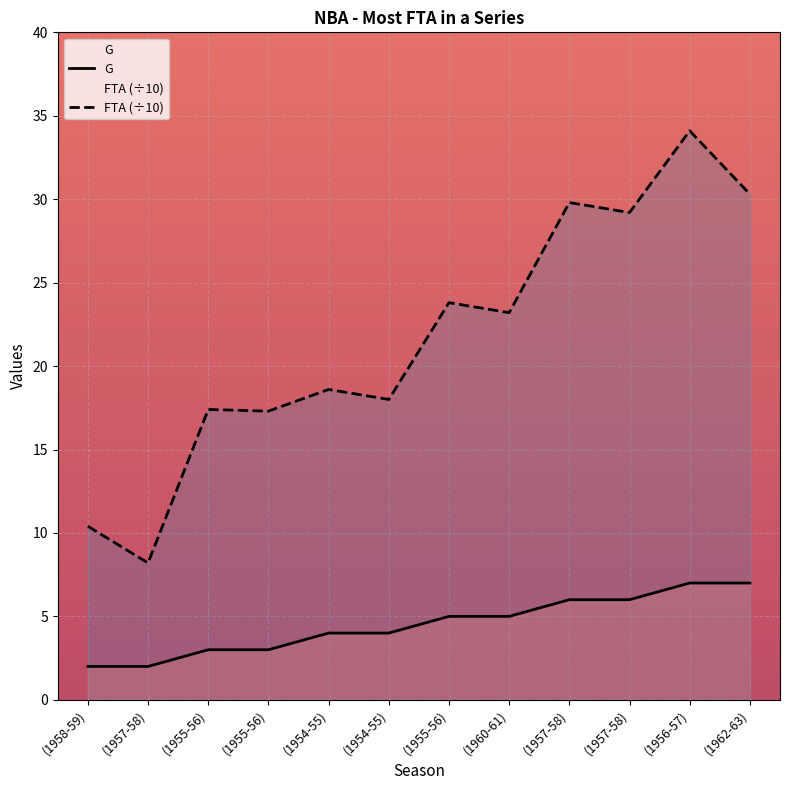

How many lines are shown in the chart?

2